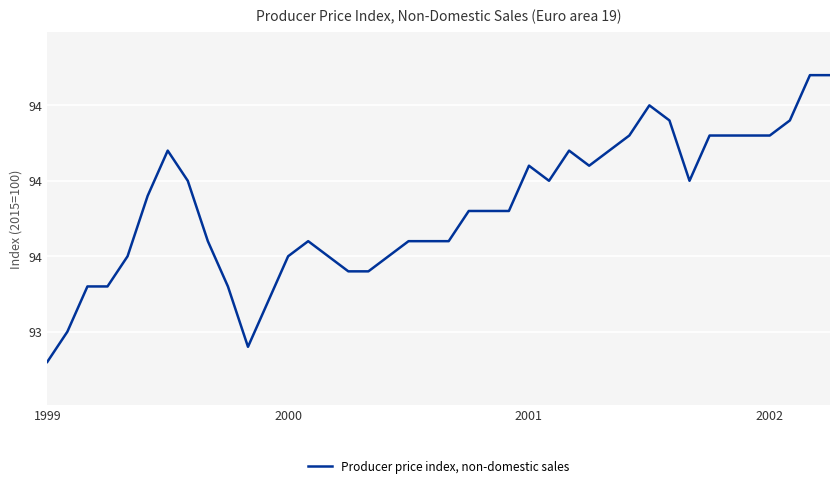

List the labels in order of value, largest first.

38, 39, 30, 31, 37, 29, 33, 34, 35, 36, 6, 26, 28, 24, 27, 7, 25, 32, 5, 21, 22, 23, 8, 13, 18, 19, 20, 4, 12, 14, 17, 15, 16, 2001, 2002, 9, 11, 2000, 10, 1999